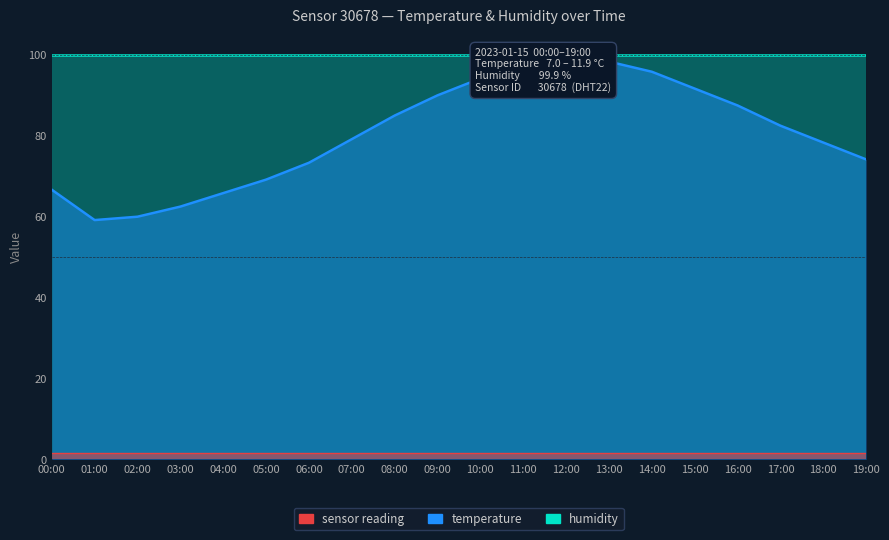

What is the change in value from 05:00 to 08:00?

+15.8